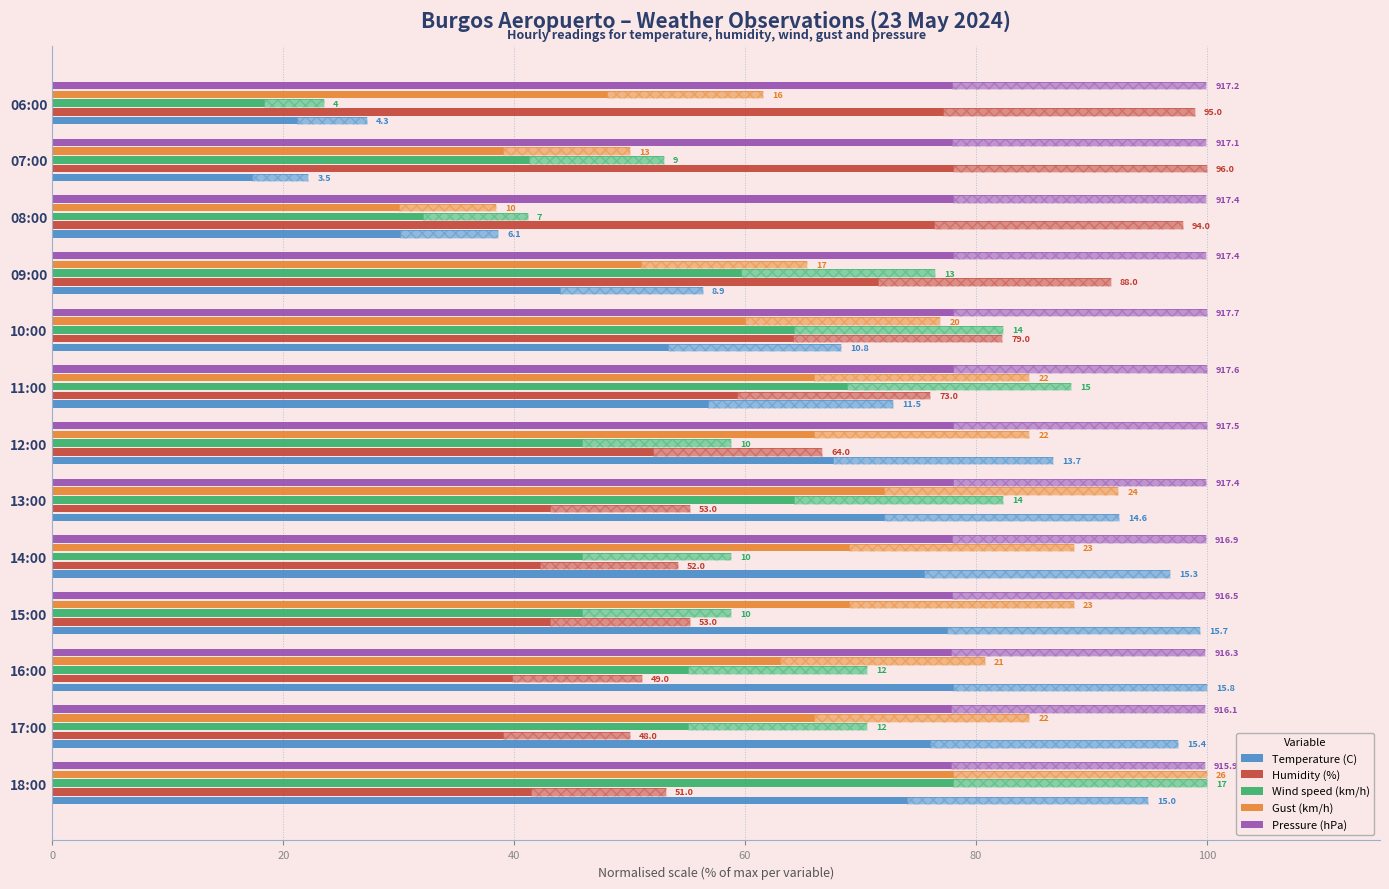

Reading right to left, transcribe all the data shown in this chart.

Temperature (C): 27.2	22.2	38.6	56.3	68.4	72.8	86.7	92.4	96.8	99.4	100.0	97.5	94.9
Humidity (%): 99.0	100.0	97.9	91.7	82.3	76.0	66.7	55.2	54.2	55.2	51.0	50.0	53.1
Wind speed (km/h): 23.5	52.9	41.2	76.5	82.4	88.2	58.8	82.4	58.8	58.8	70.6	70.6	100.0
Gust (km/h): 61.5	50.0	38.5	65.4	76.9	84.6	84.6	92.3	88.5	88.5	80.8	84.6	100.0
Pressure (hPa): 99.9	99.9	100.0	100.0	100.0	100.0	100.0	100.0	99.9	99.9	99.8	99.8	99.8